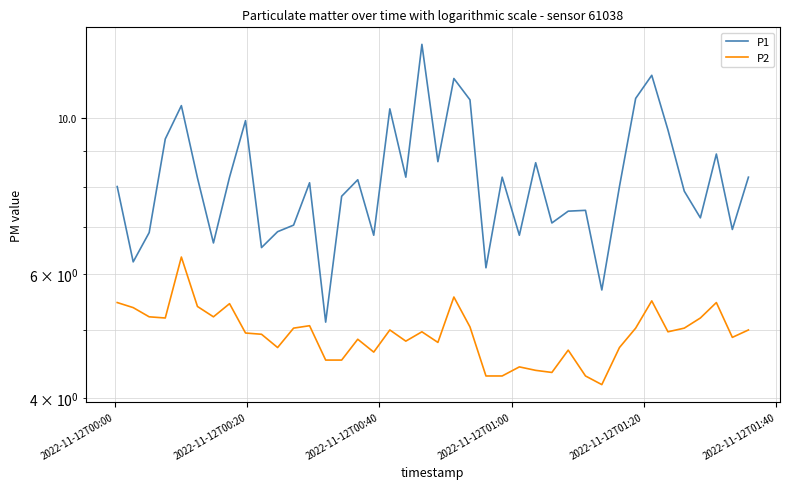

What is the difference between the maximum and minimum values in the P2 series?

2.2